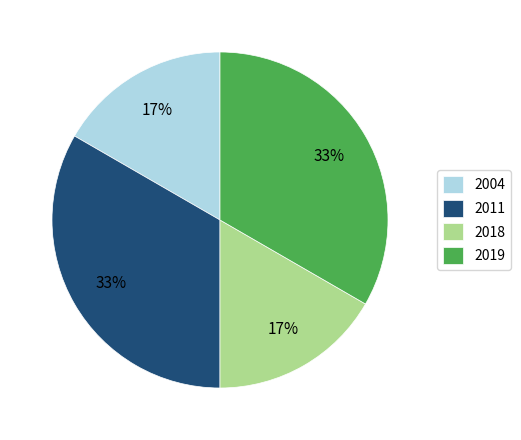

Is the sum of 2011 and 2019 greater than half?

Yes